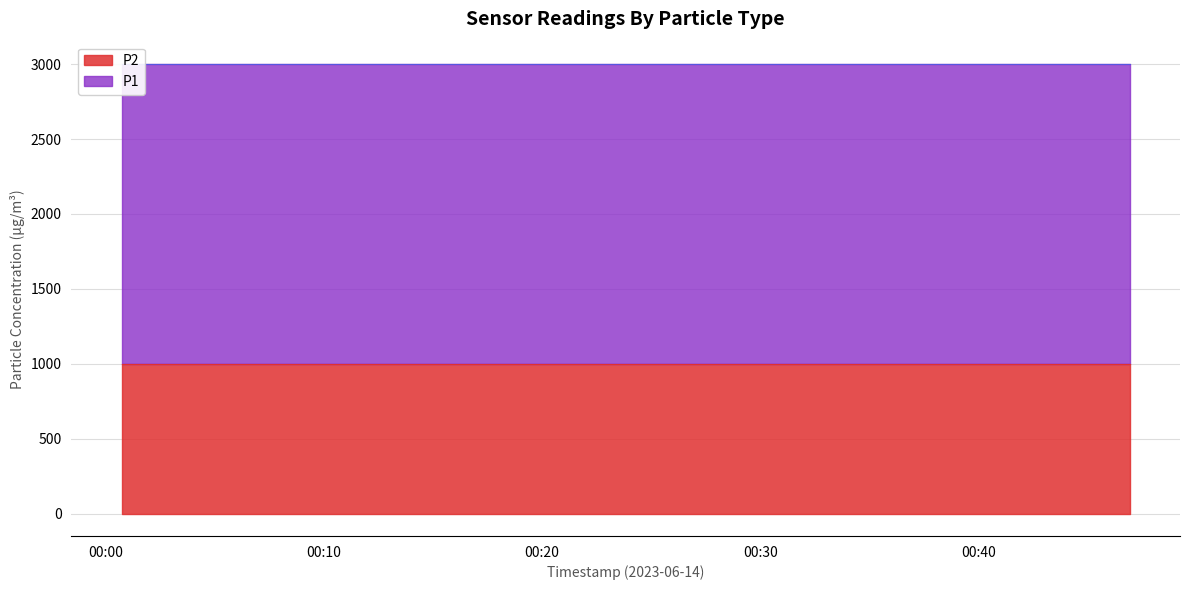

True or false: P2 and P1 cross at least once.

False